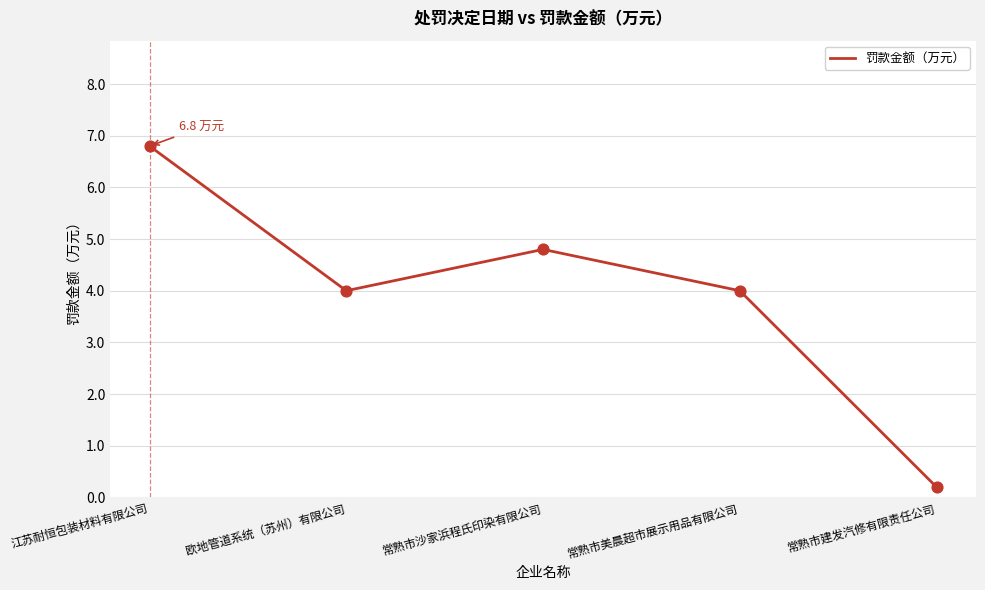

Between 欧地管道系统（苏州）有限公司 and 江苏耐恒包装材料有限公司, which is larger?

江苏耐恒包装材料有限公司